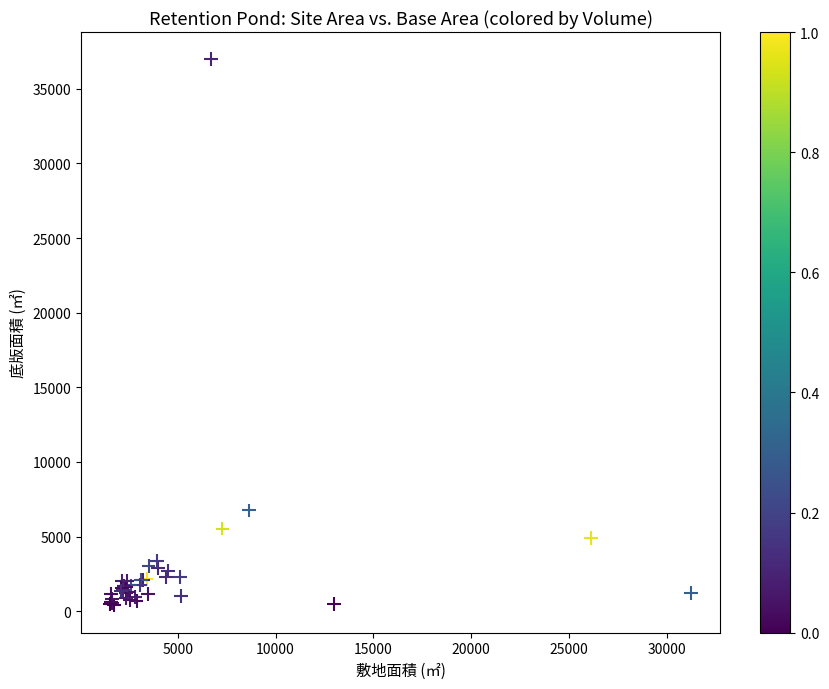

What Y value in the scatter plot is closest to 18680?

6750.2